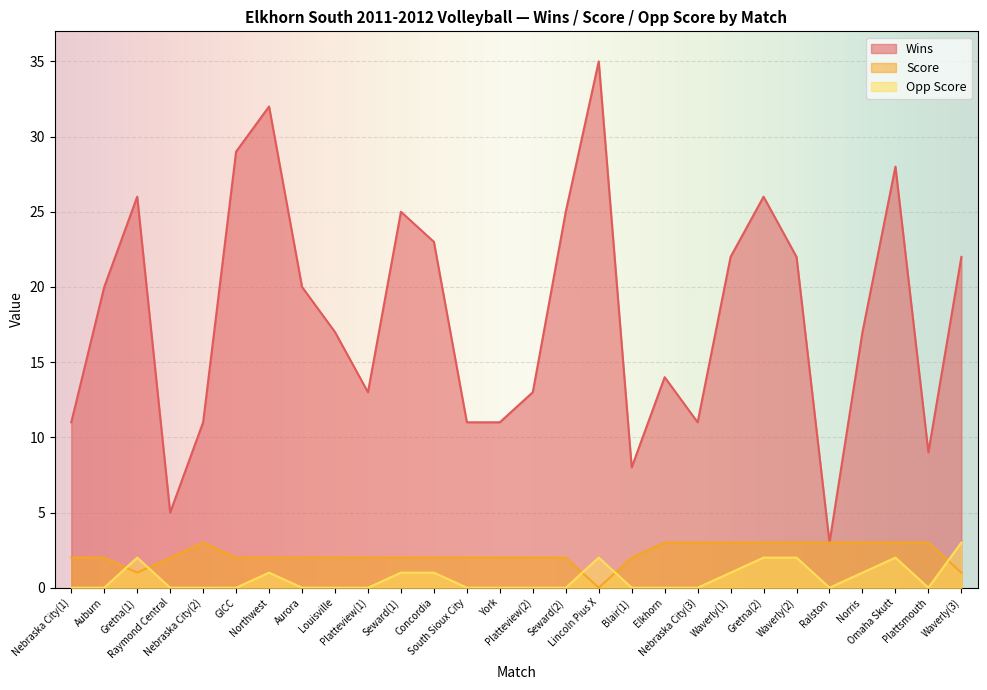

Reading right to left, what are all the values shown in this chart?

Wins: 22	9	28	17	3	22	26	22	11	14	8	35	25	13	11	11	23	25	13	17	20	32	29	11	5	26	20	11
Score: 1	3	3	3	3	3	3	3	3	3	2	0	2	2	2	2	2	2	2	2	2	2	2	3	2	1	2	2
Opp Score: 3	0	2	1	0	2	2	1	0	0	0	2	0	0	0	0	1	1	0	0	0	1	0	0	0	2	0	0